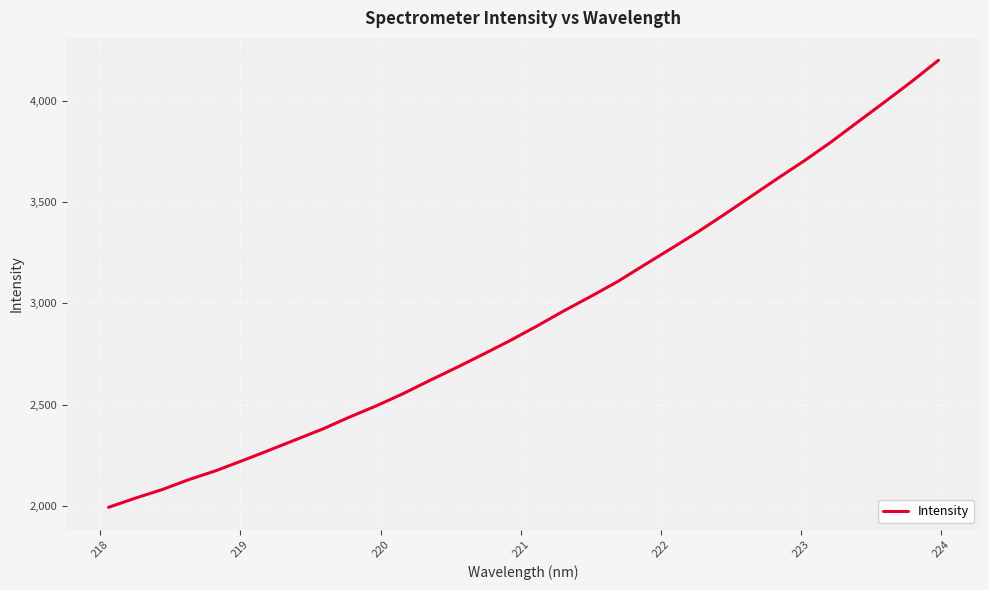

How many categories are shown in the chart?

32